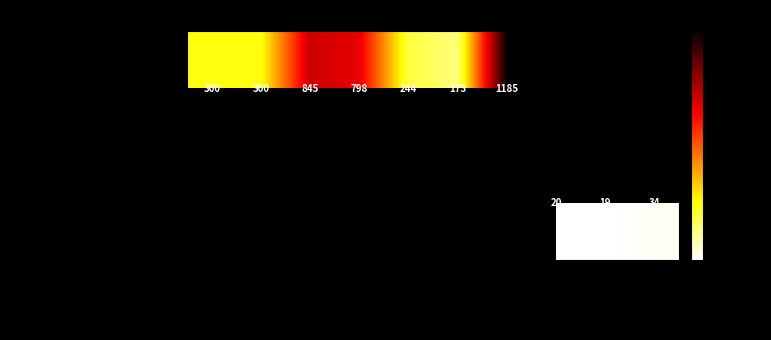

The value of Skin Tessuto edge at 239791769 is 244. True or false?

True